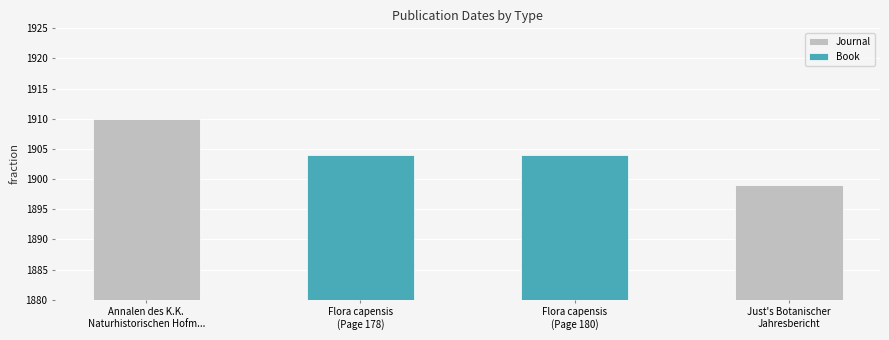

Which series has the largest range (max minus min)?

Journal